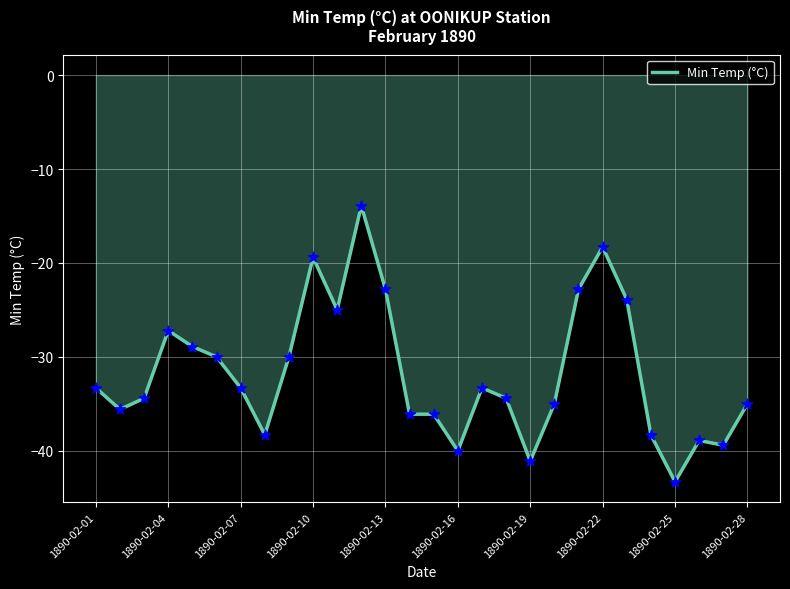

What is the greatest value displayed?

-13.9